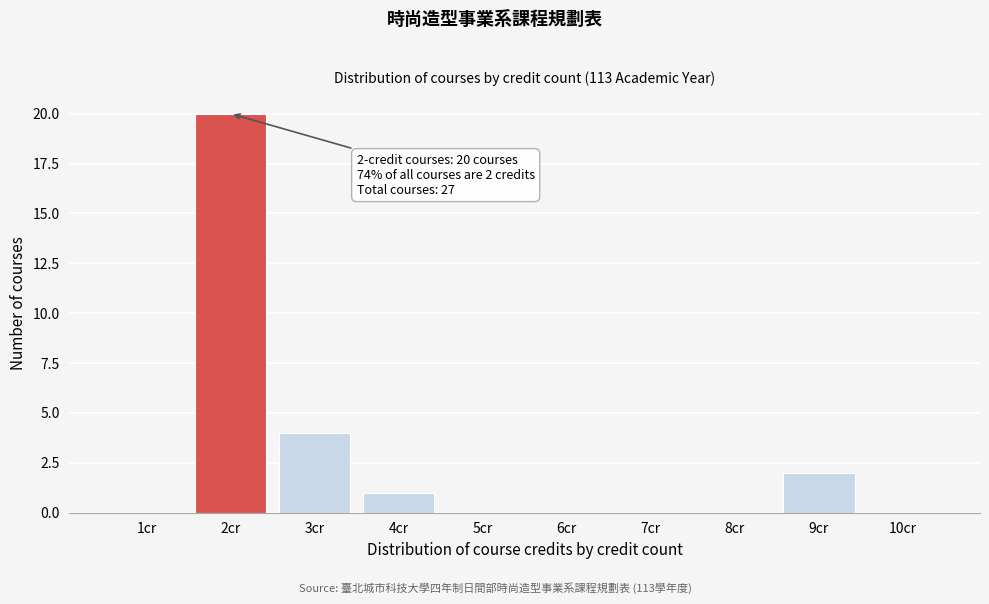

Reading right to left, what are all the values shown in this chart?

10cr=0	9cr=2	8cr=0	7cr=0	6cr=0	5cr=0	4cr=1	3cr=4	2cr=20	1cr=0